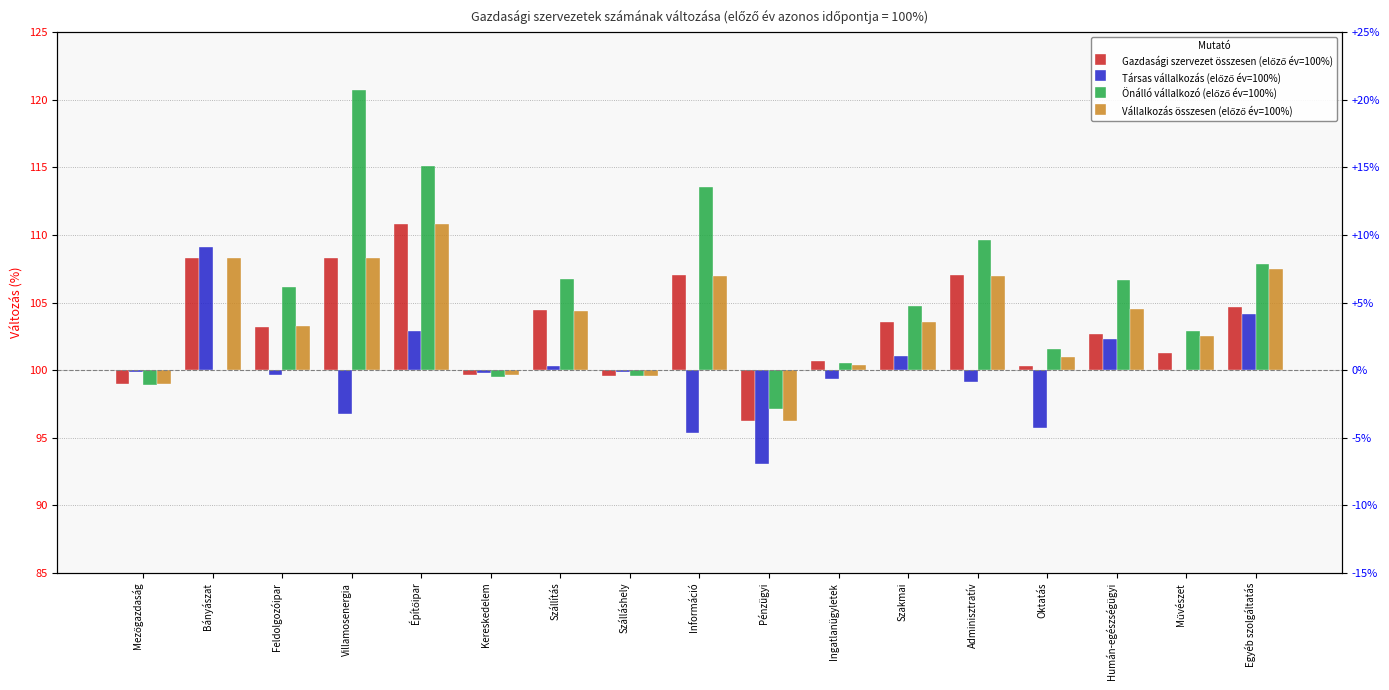

At which label does Gazdasági szervezet összesen (előző év=100%) reach its peak?

Építőipar